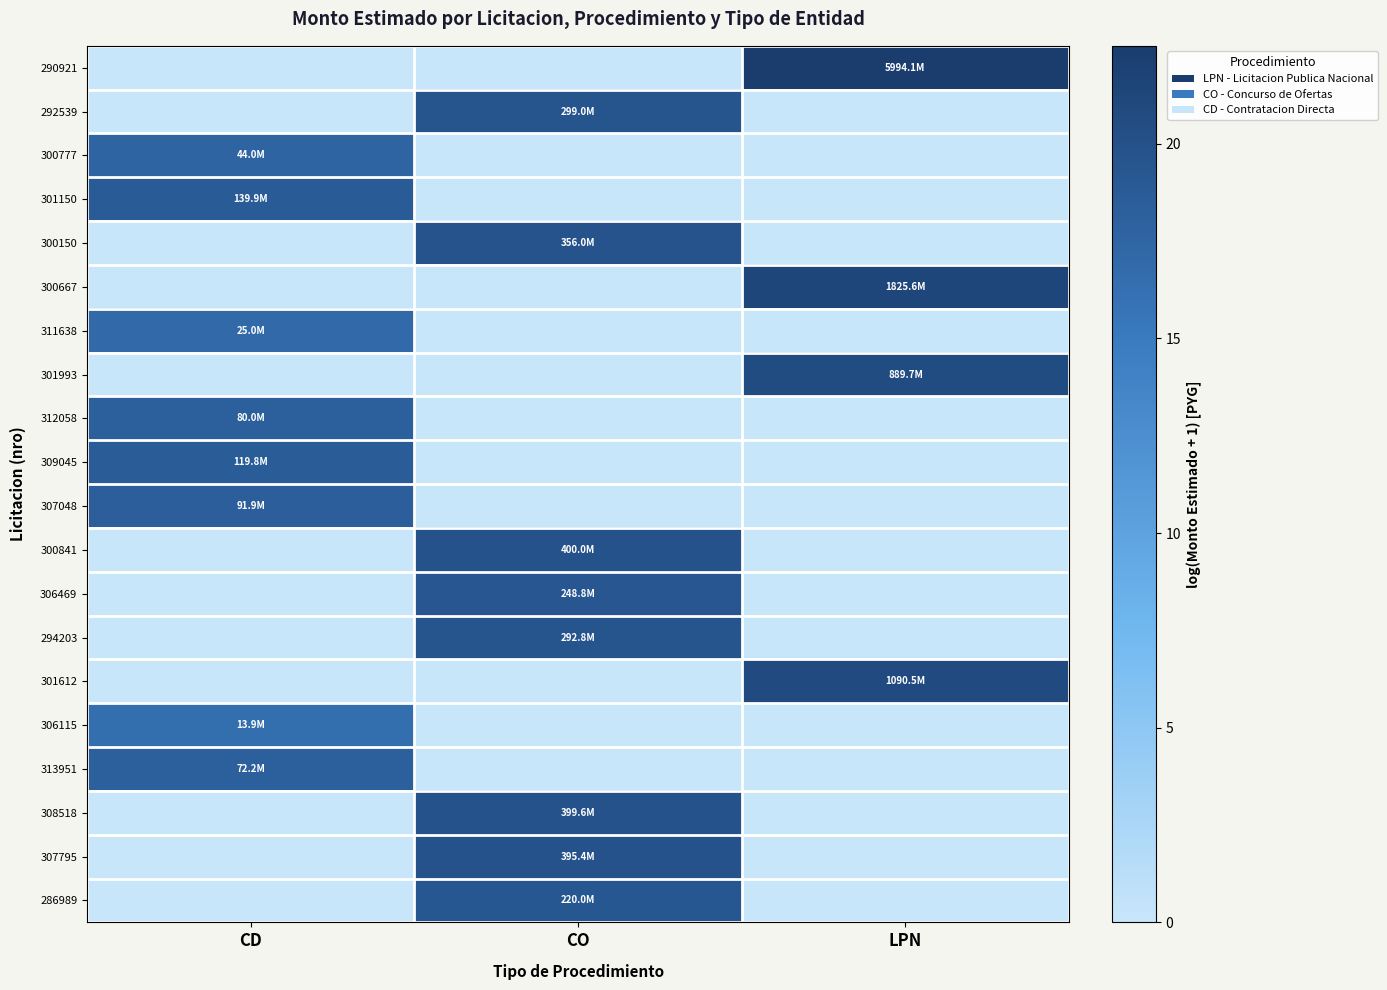

Count the number of data series in this chart.

20